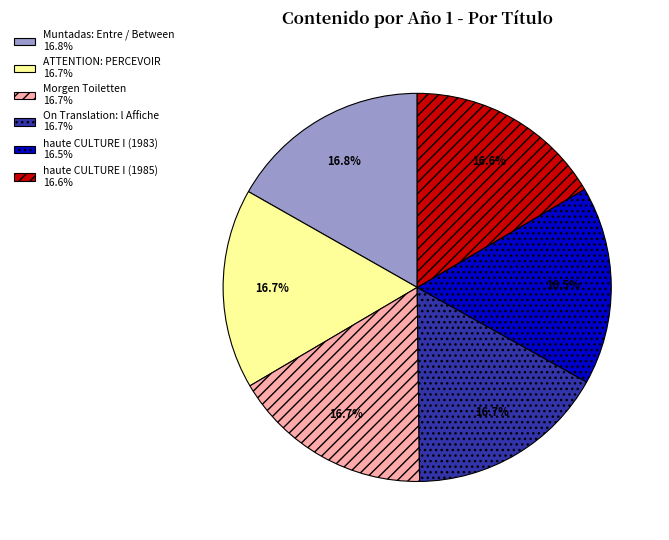

How many slices are in this pie chart?

6